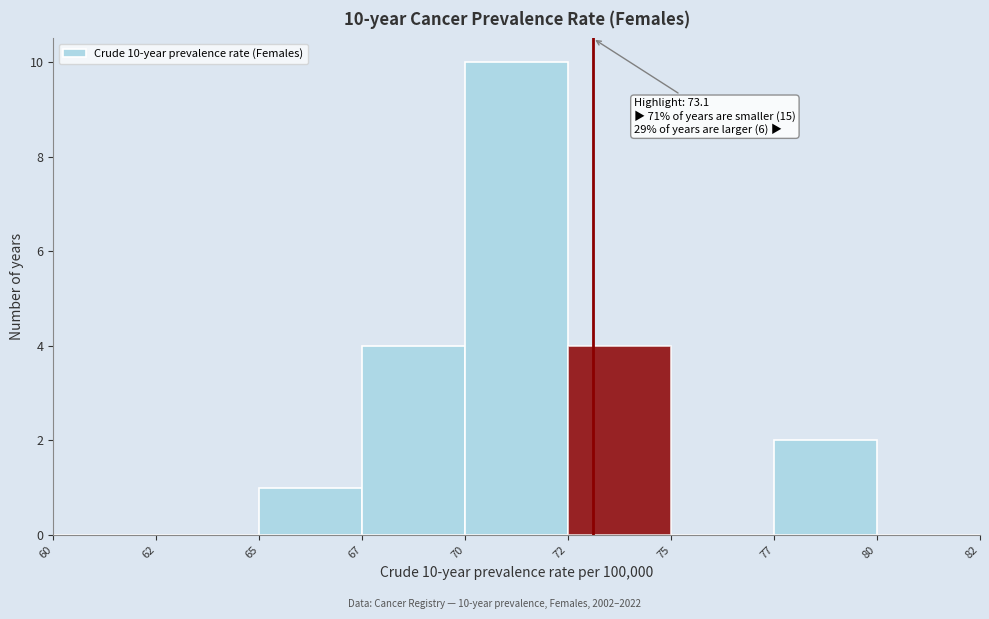

Reading right to left, transcribe all the data shown in this chart.

80=0	77=2	75=0	72=4	70=10	67=4	65=1	62=0	60=0